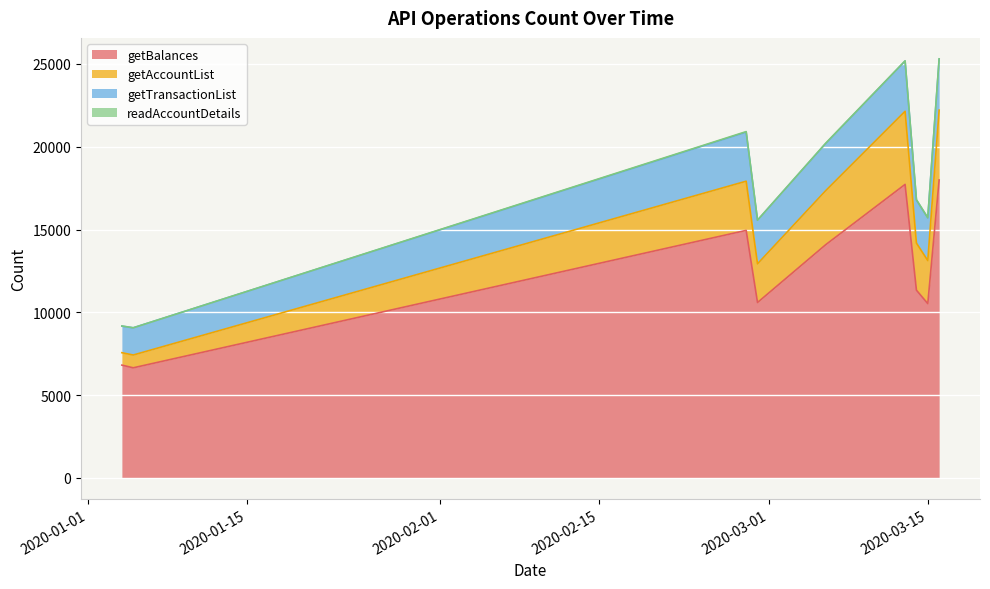

In getTransactionList, how many points are lower than both neighbors (excluding endpoints)?

2